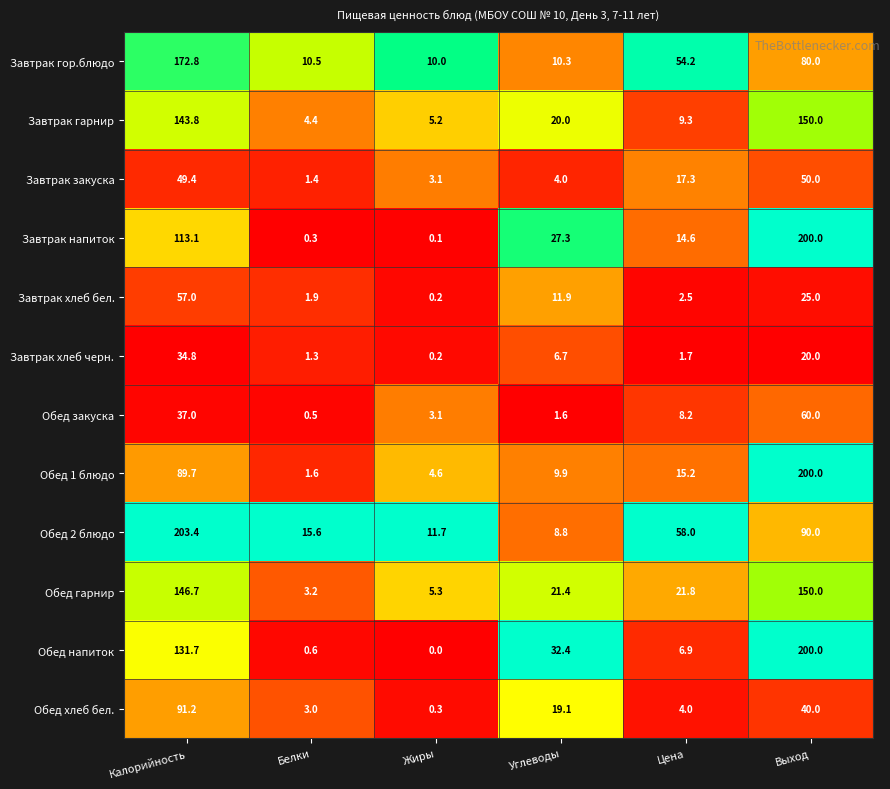

What is the minimum value for Завтрак гор.блюдо?

10.0